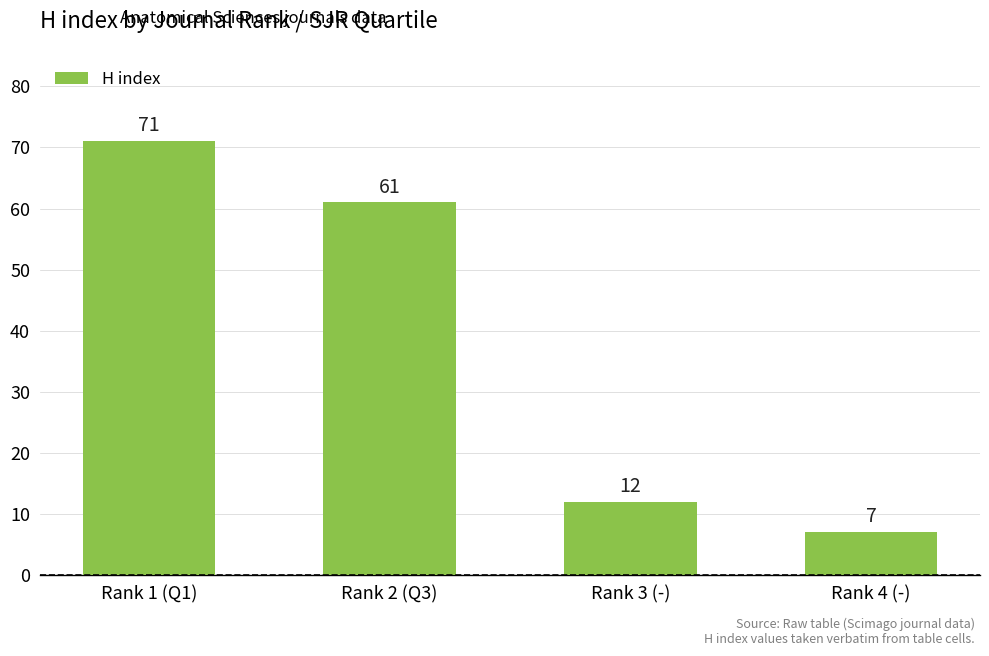

Reading left to right, what are all the values shown in this chart?

Rank 1 (Q1)=71	Rank 2 (Q3)=61	Rank 3 (-)=12	Rank 4 (-)=7